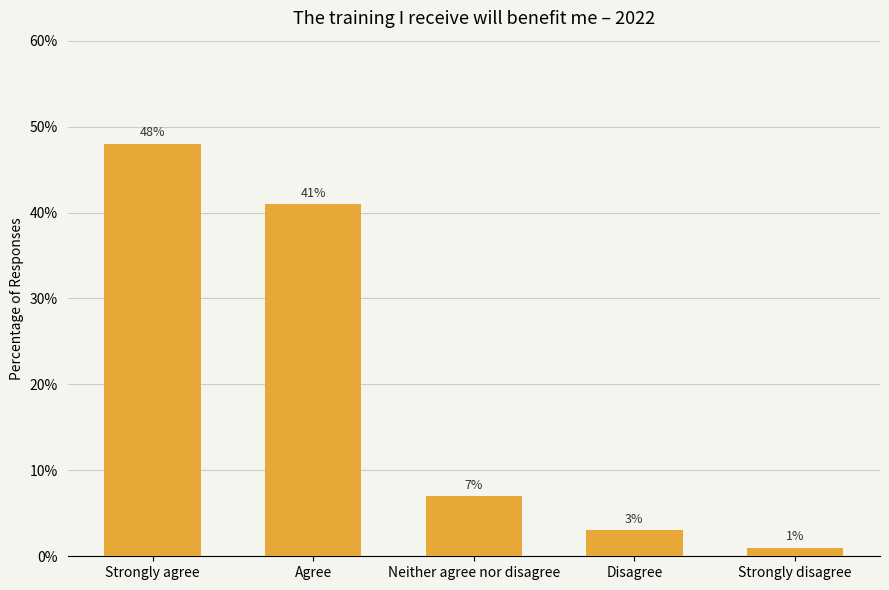

Does the chart contain any negative values?

No